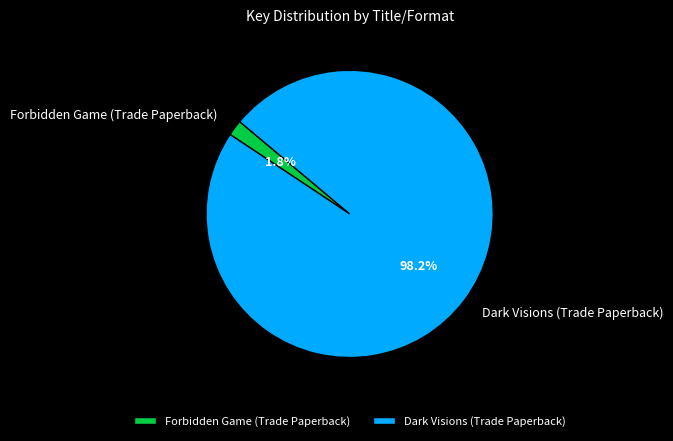

How many slices are in this pie chart?

2